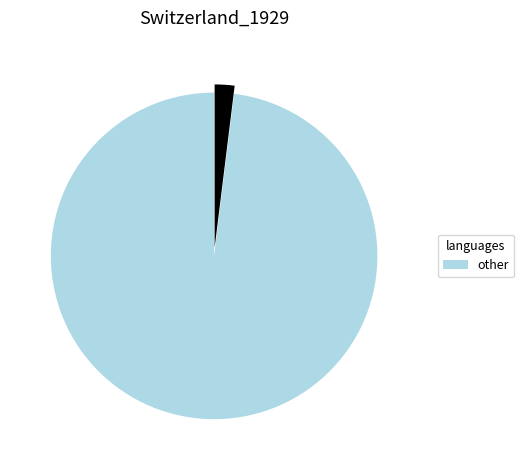

Is there a majority slice in this chart?

Yes